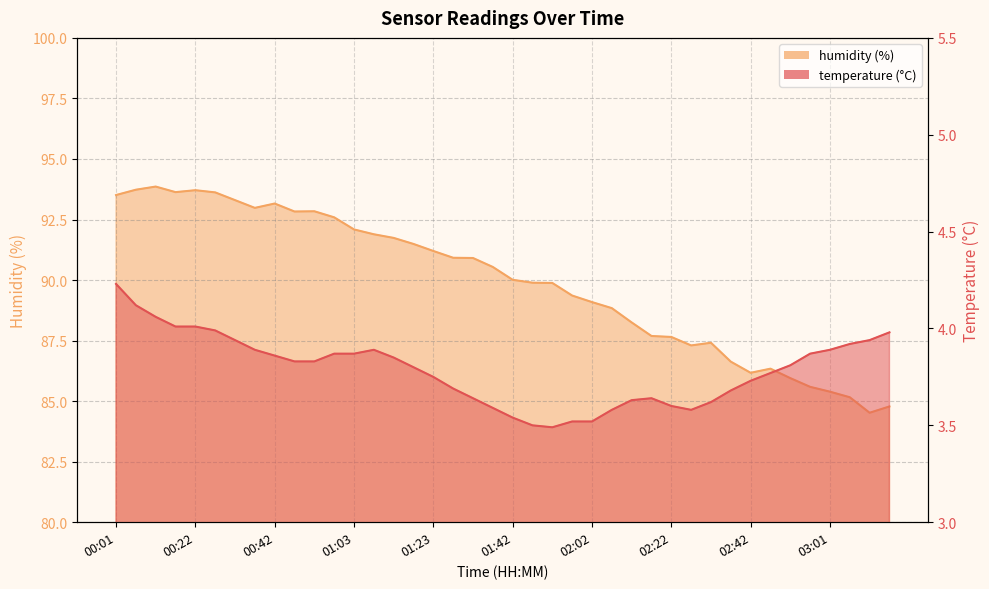

At which label is temperature closest to 3?

01:52